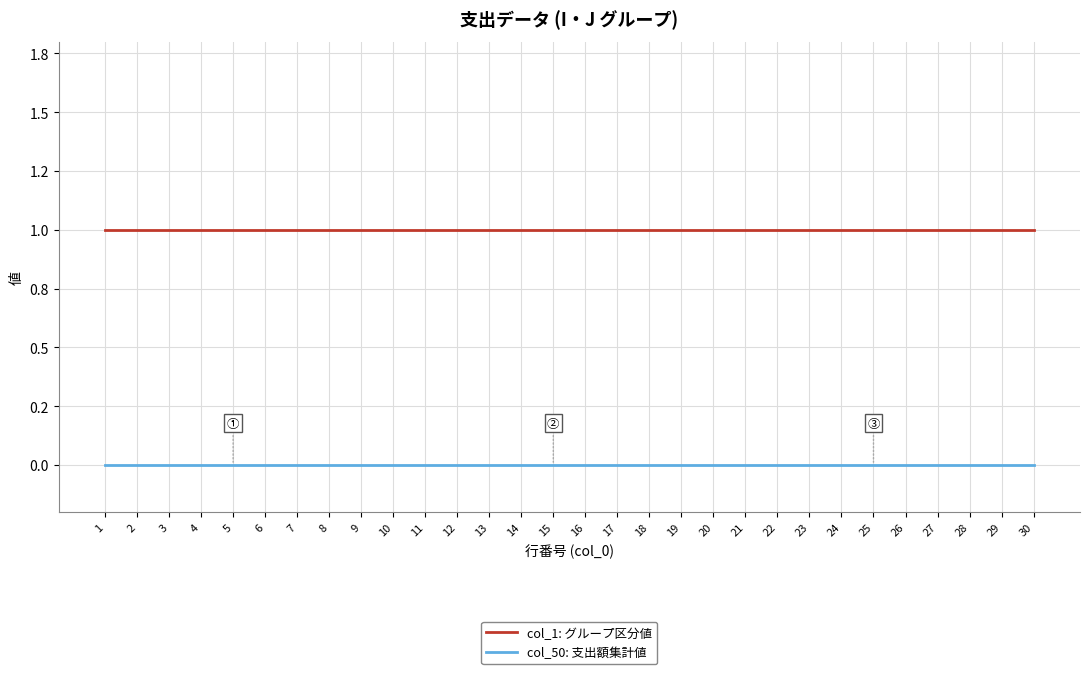

What are all the series names shown in the legend?

col_1: グループ区分値, col_50: 支出額集計値